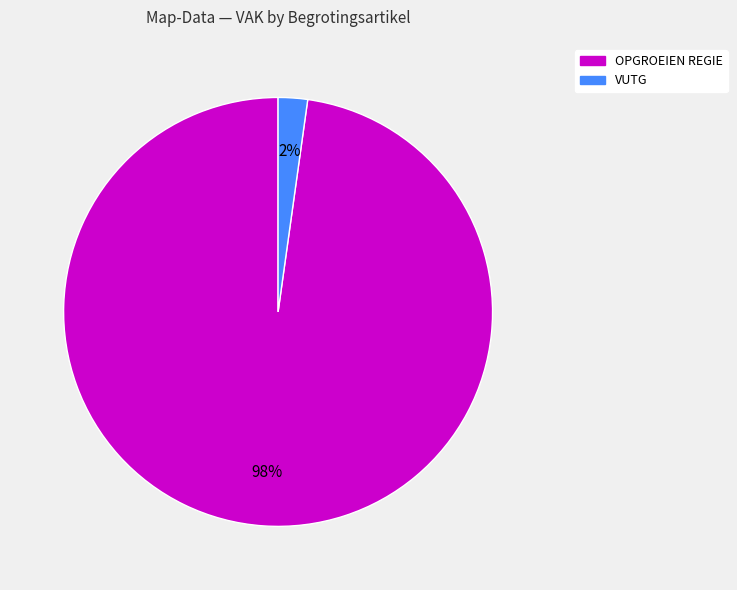

To the nearest percent, what is the average slice percentage?

50%